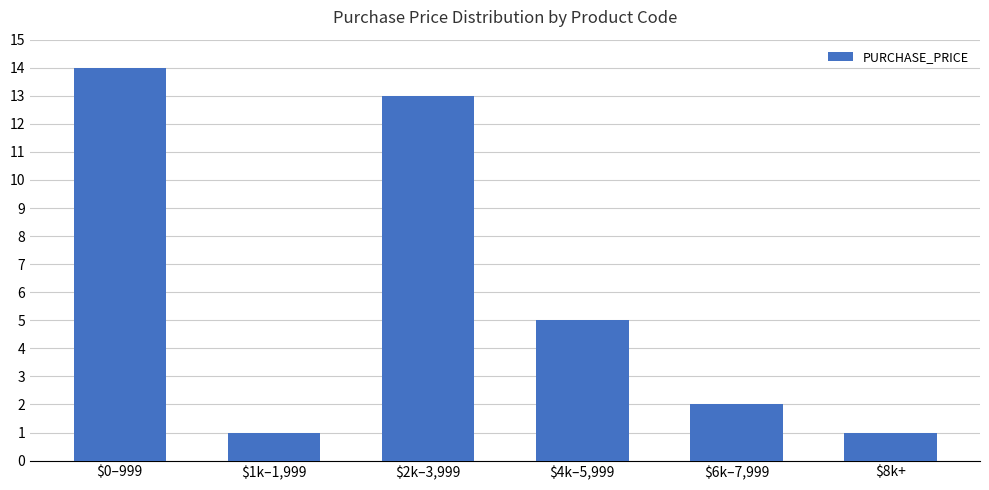

What is the value of the 2nd bar from the left?

1